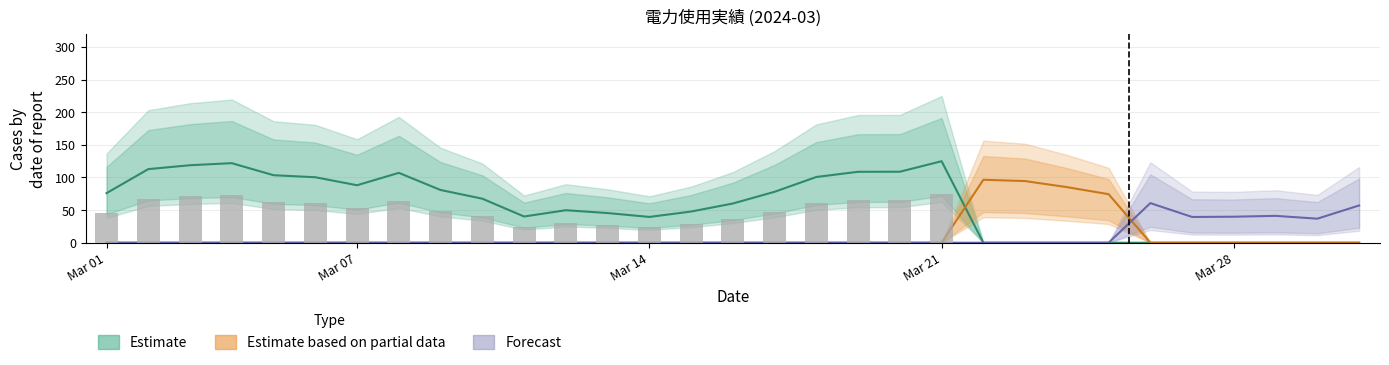

What is the average value?

34.5